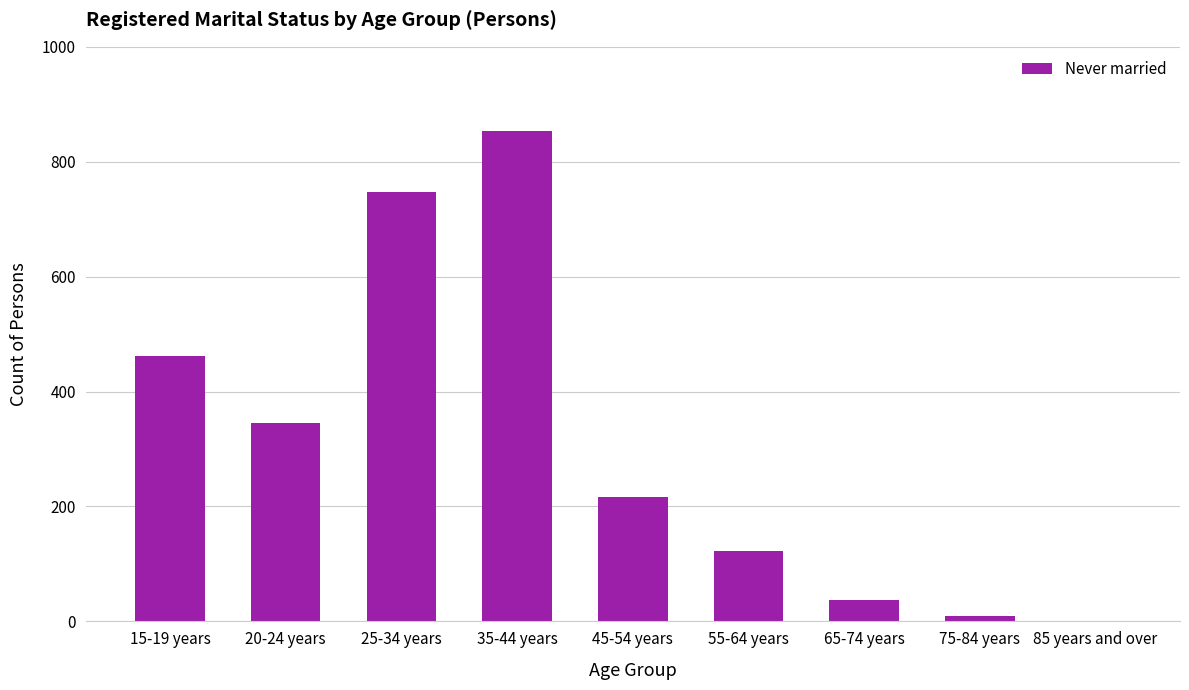

Are the bars grouped side by side (vs. stacked)?

No